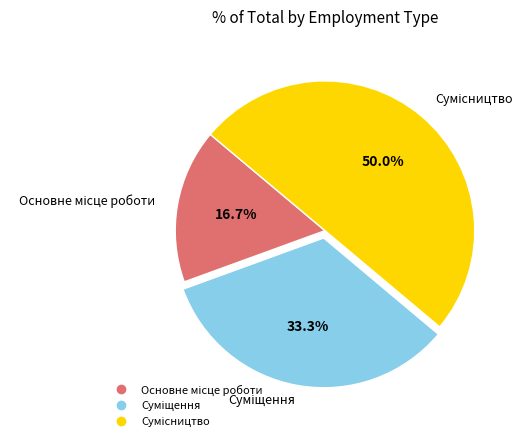

How many slices are in this pie chart?

3